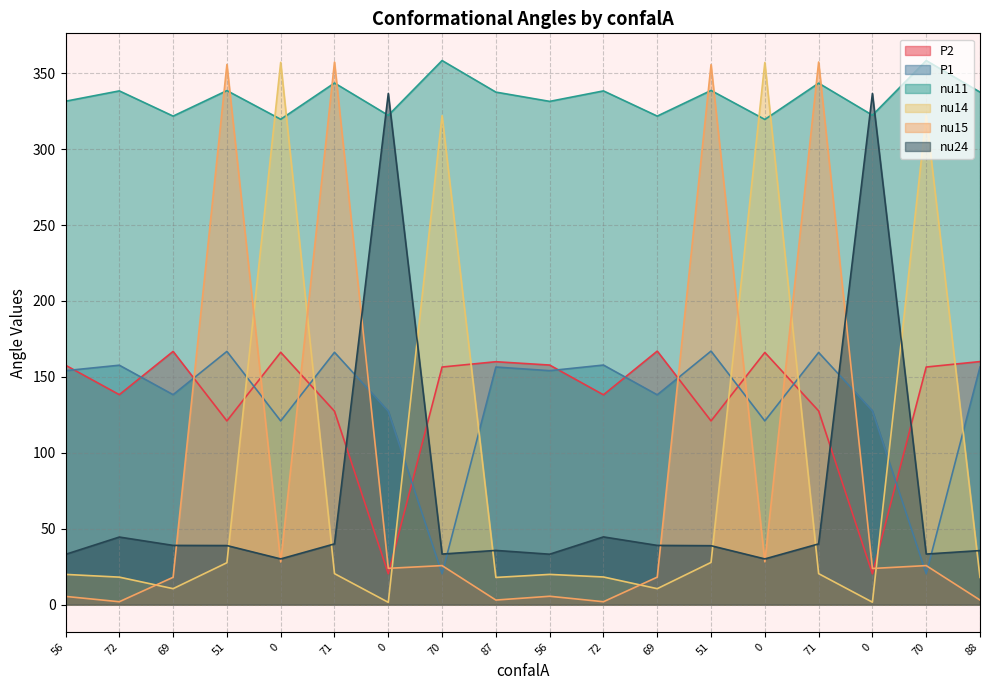

What are all the series names shown in the legend?

P2, P1, nu11, nu14, nu15, nu24